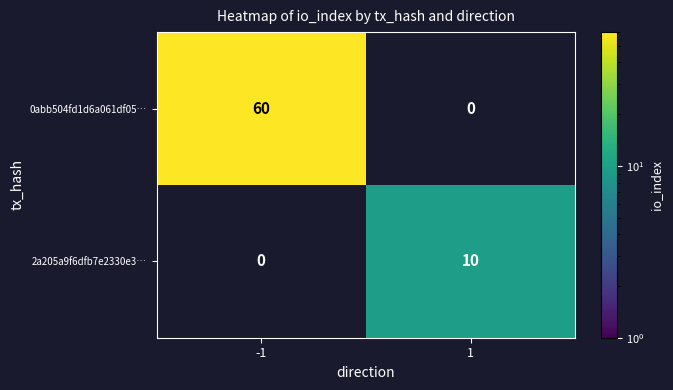

Count the number of categories in the chart.

2